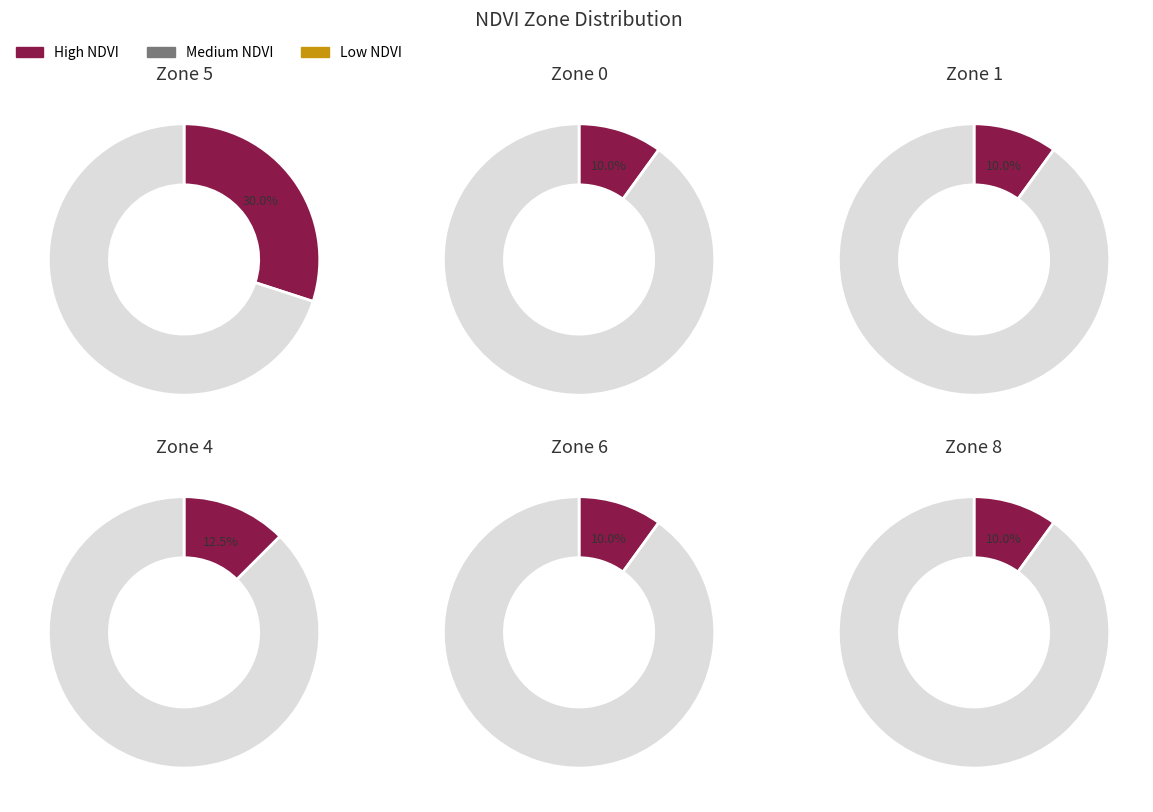

Which category has the biggest portion of the pie?

Zone 5